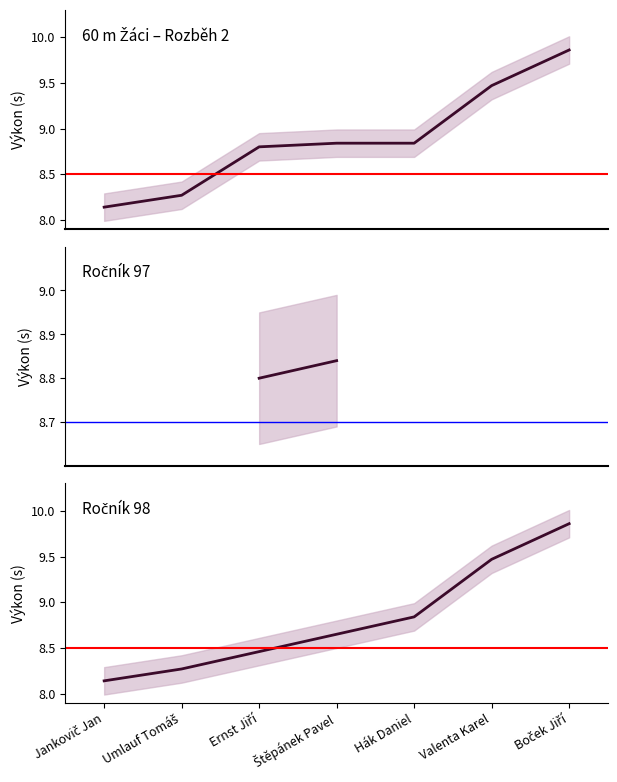

Where is the data nearest to the value 9?

Štěpánek Pavel